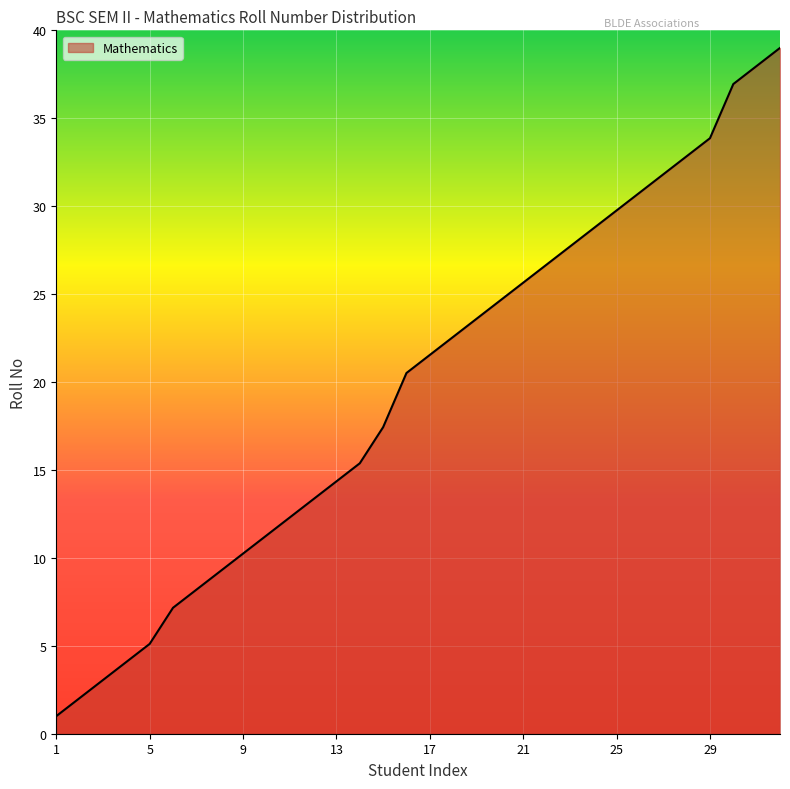

What is the greatest value displayed?

39.0